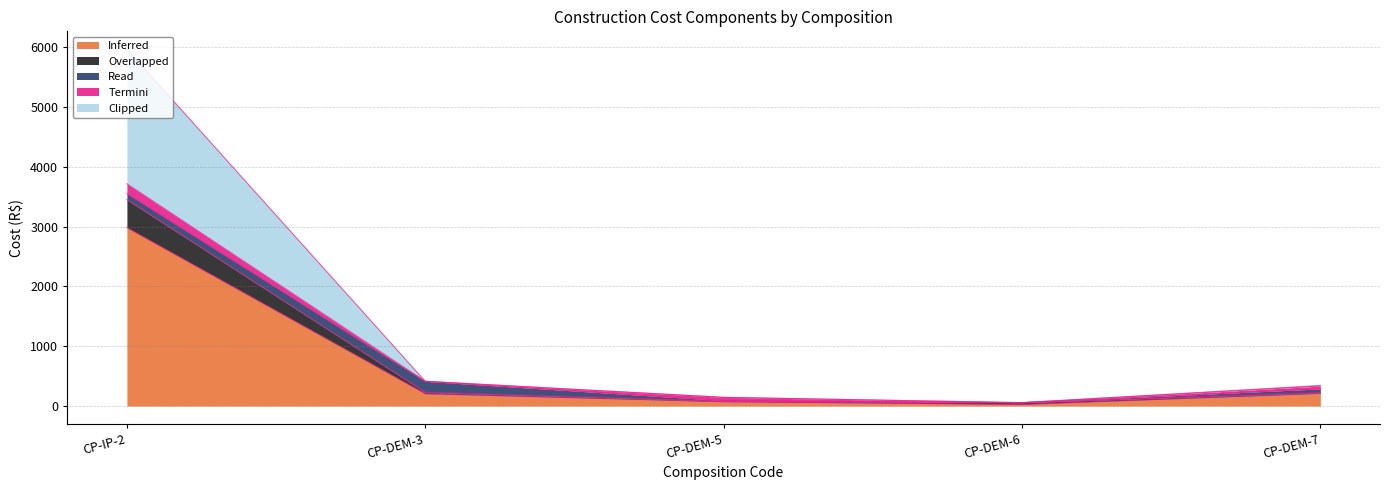

At which category is the sum across all series the highest?

CP-IP-2